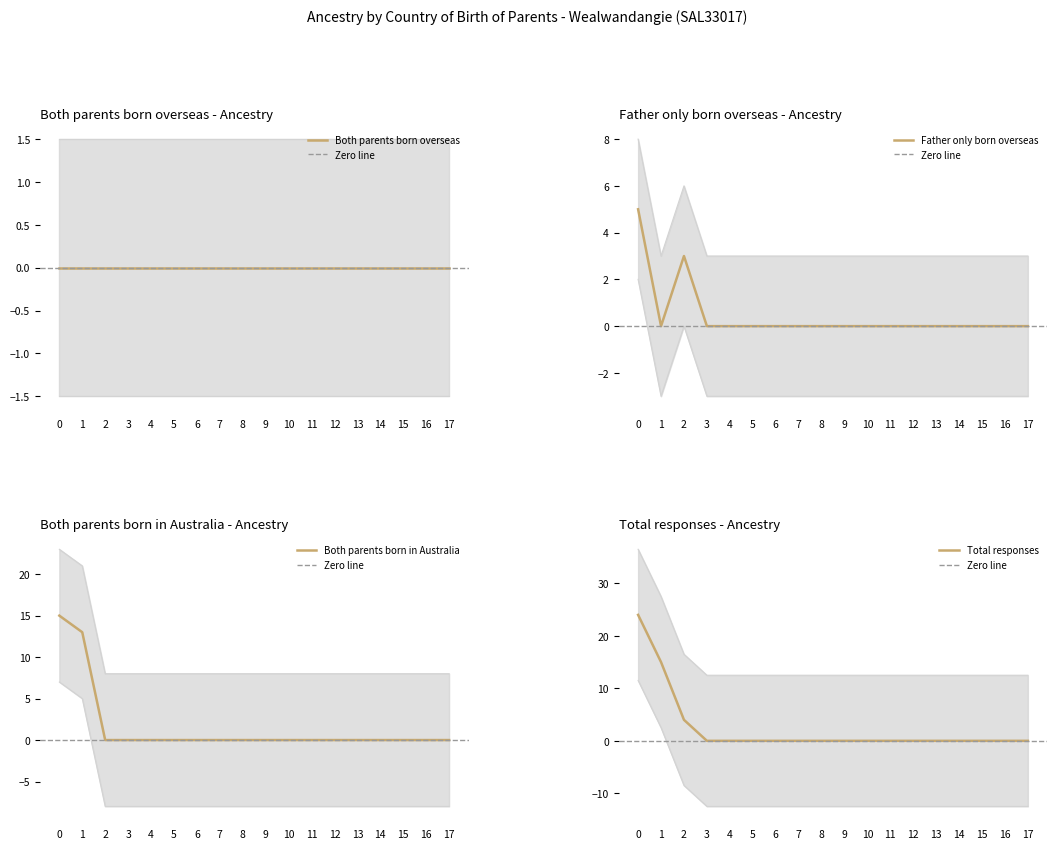

The Father only born overseas series shows 5 at 0. True or false?

True